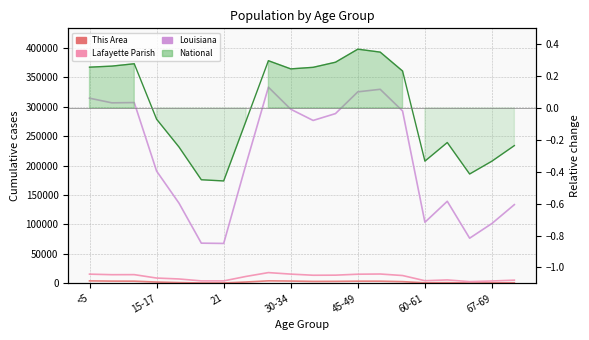

Reading left to right, list all the values displayed in this chart.

This Area: 4234.0	3827.0	3731.0	2249.0	1333.0	692.0	712.0	2325.0	4279.0	3932.0	3318.0	3414.0	3738.0	3695.0	2922.0	967.0	1229.0	609.0	862.0	1041.0
Lafayette Parish: 15669.0	14729.0	14830.0	9035.0	7474.0	4211.0	4176.0	11786.0	18295.0	15723.0	13808.0	13950.0	15557.0	15892.0	13313.0	4506.0	5837.0	2983.0	4052.0	5451.0
Louisiana: 314260.0	306362.0	306836.0	190557.0	136222.0	68251.0	67763.0	202295.0	332925.0	295508.0	276479.0	288120.0	325046.0	329329.0	292567.0	103687.0	139308.0	76663.0	101702.0	133629.0
National: 0.3	0.3	0.3	-0.1	-0.2	-0.4	-0.5	-0.1	0.3	0.2	0.3	0.3	0.4	0.4	0.2	-0.3	-0.2	-0.4	-0.3	-0.2